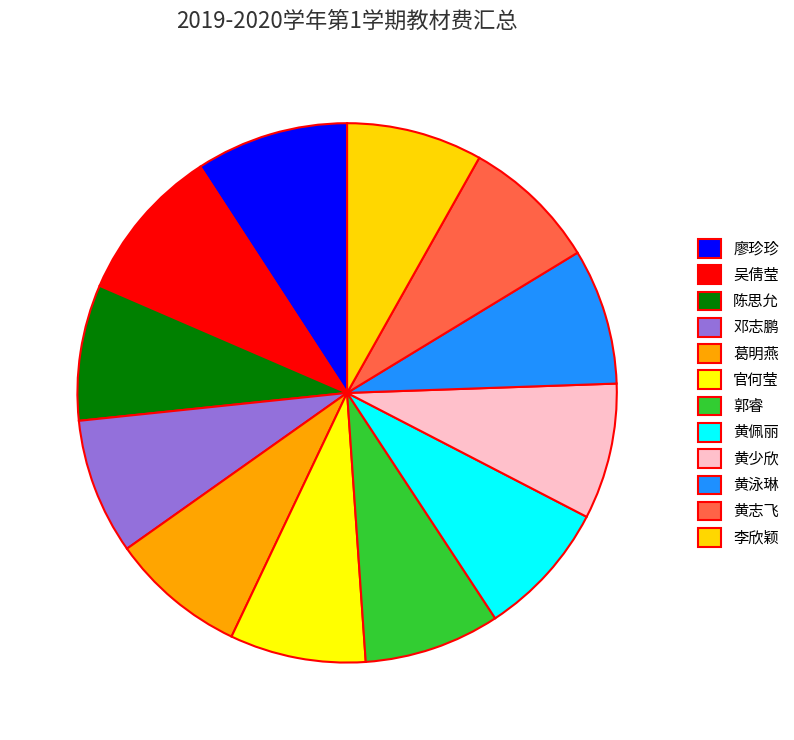

To the nearest percent, what is the average slice percentage?

8%